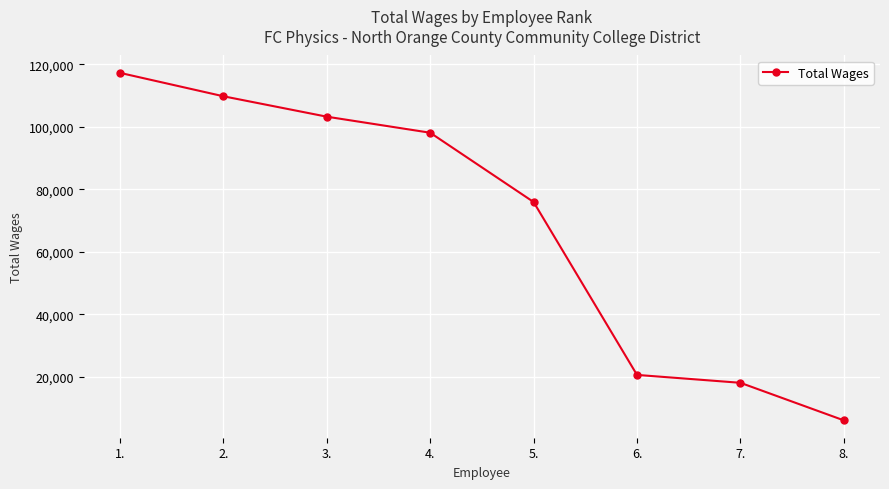

What is the value of the 8th point from the left?

6013